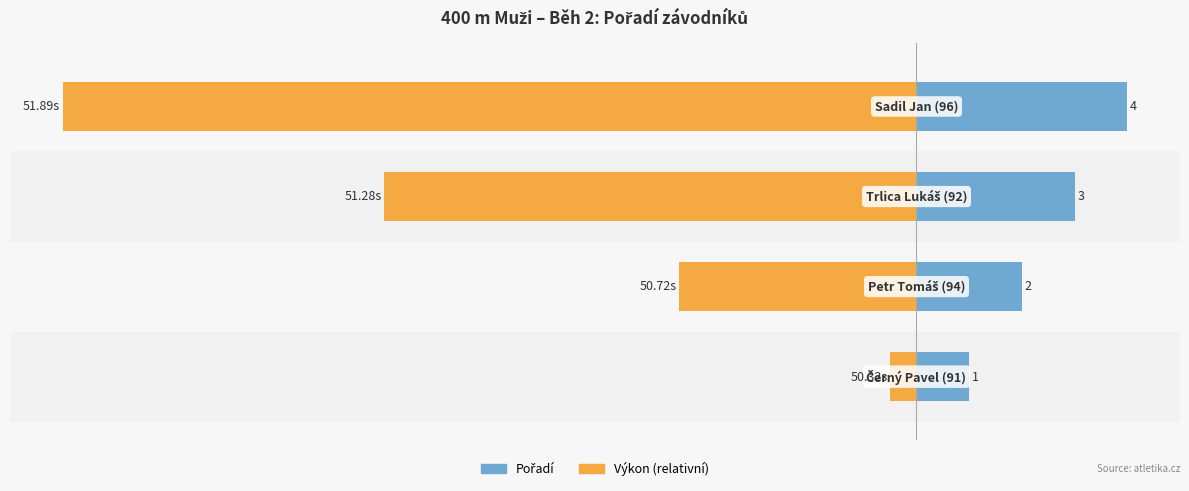

Is the value of Pořadí at −15.0 greater than the value of Výkon (rel.) at −10.0?

Yes